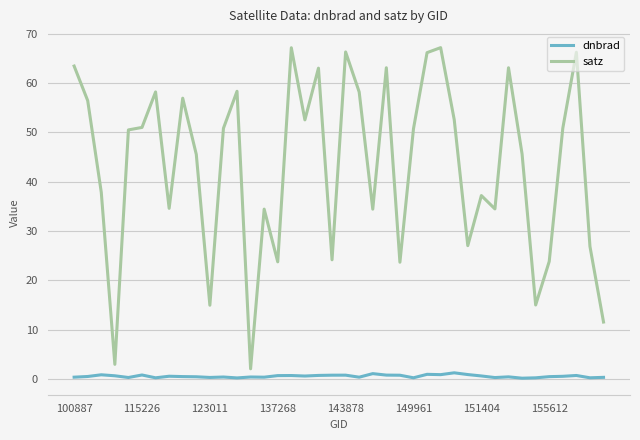

Which series has the widest spread of values?

satz